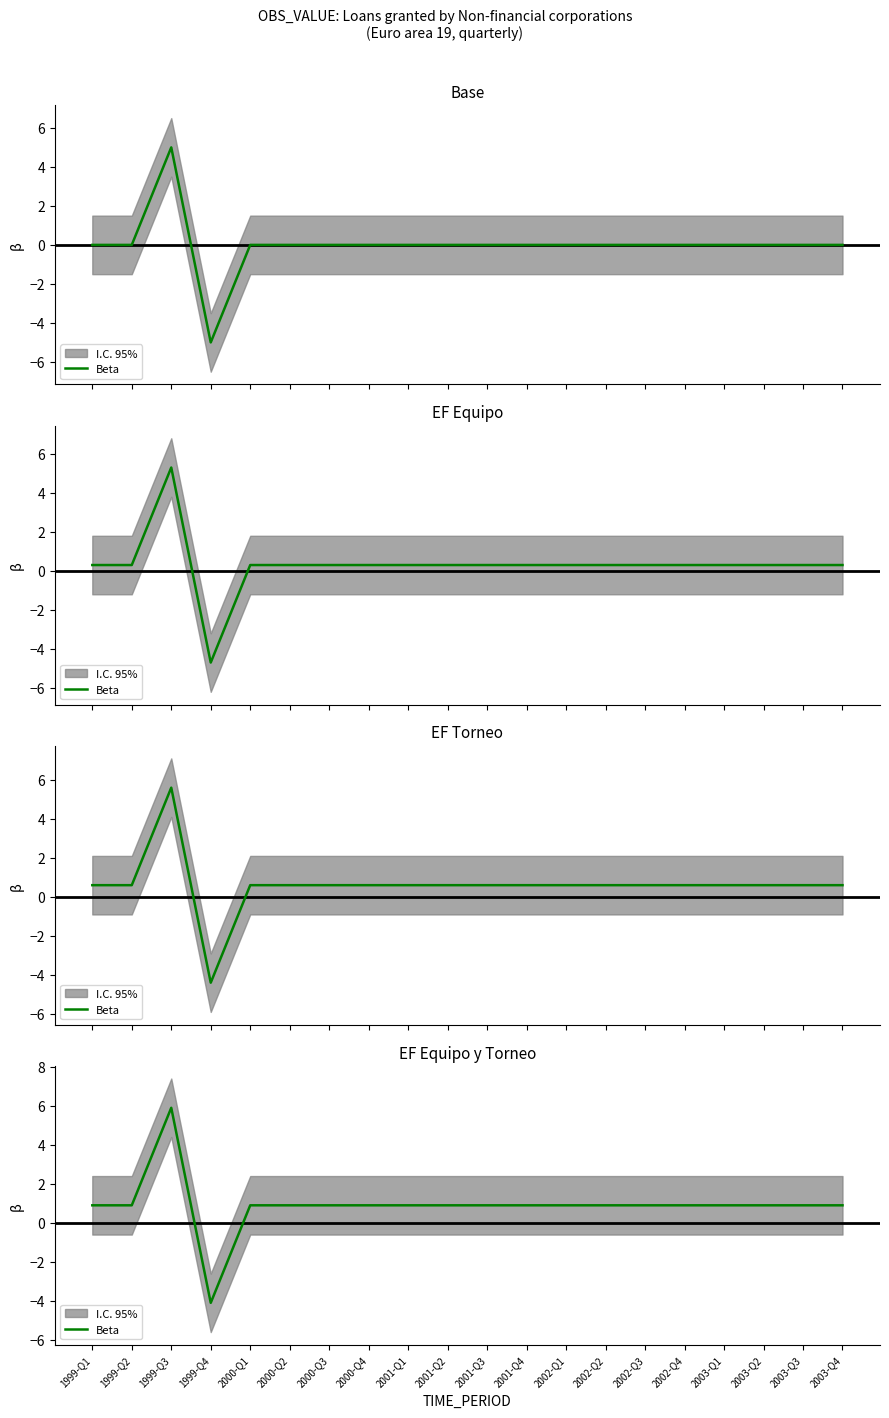

True or false: the data has more than 0 interior local peaks.

True